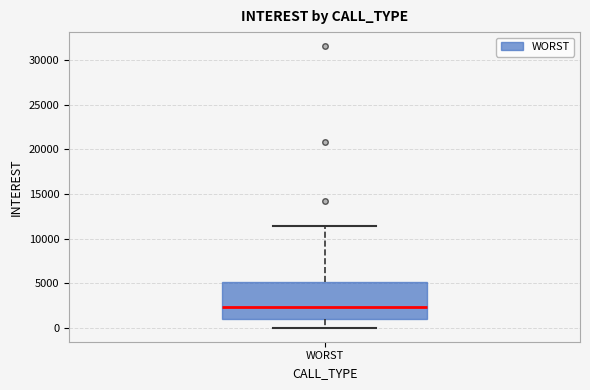

Read this box plot against the y-axis: the position of the median line, the range covered by the box, and the ends of both whiskers. The values are not printed on the chart, so give them approximately, as read against the axis.

median 2500, box 1000 to 5000, whiskers 0 to 11500